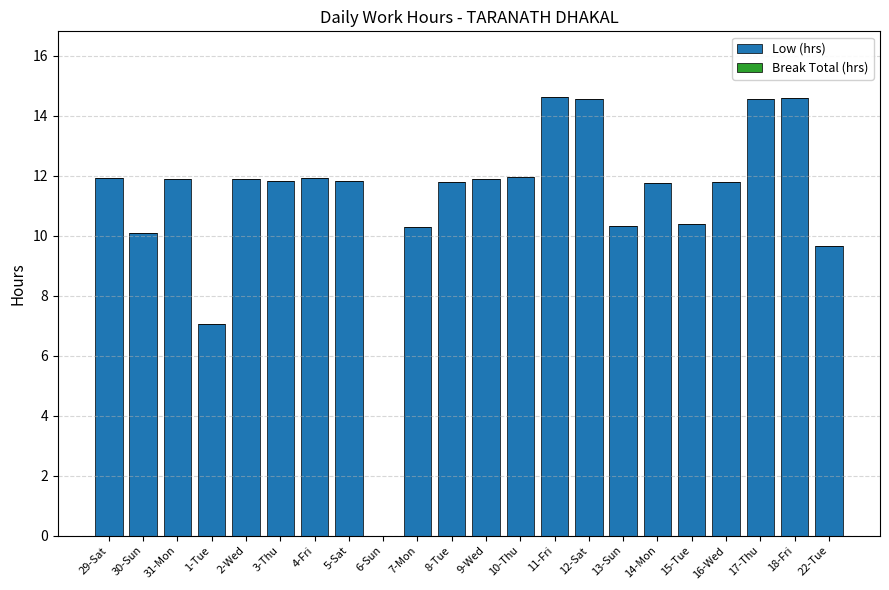

Where does the data first go above 11?

29-Sat